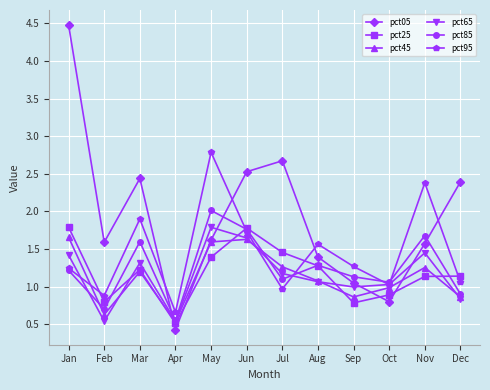

In pct95, how many points are lower than both neighbors (excluding endpoints)?

4